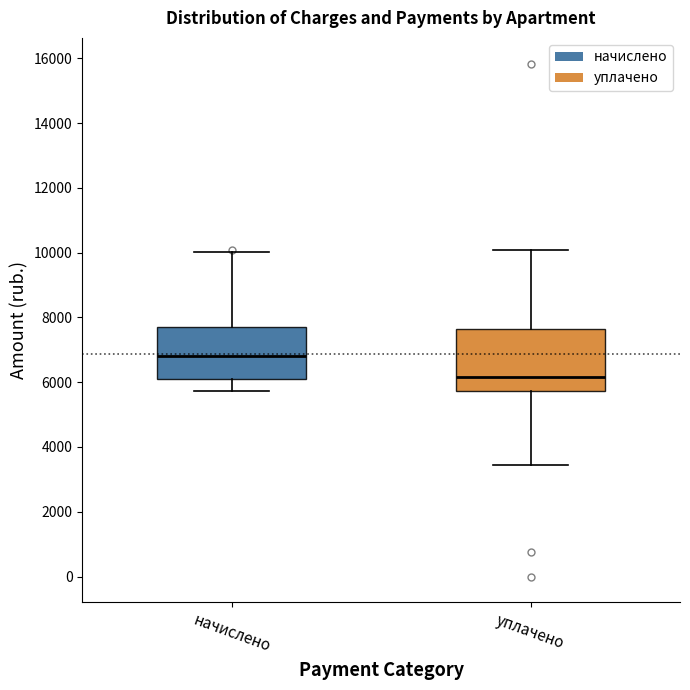

Reading left to right, transcribe this box plot: for each box, give where its median line is, the range the box spans, and where its two whiskers end, as read against the y-axis. The values are not printed on the chart, so give them approximately, as read against the axis.

начислено: median 6800, box 6200 to 7600, whiskers 5800 to 10000
уплачено: median 6200, box 5800 to 7600, whiskers 3400 to 10000